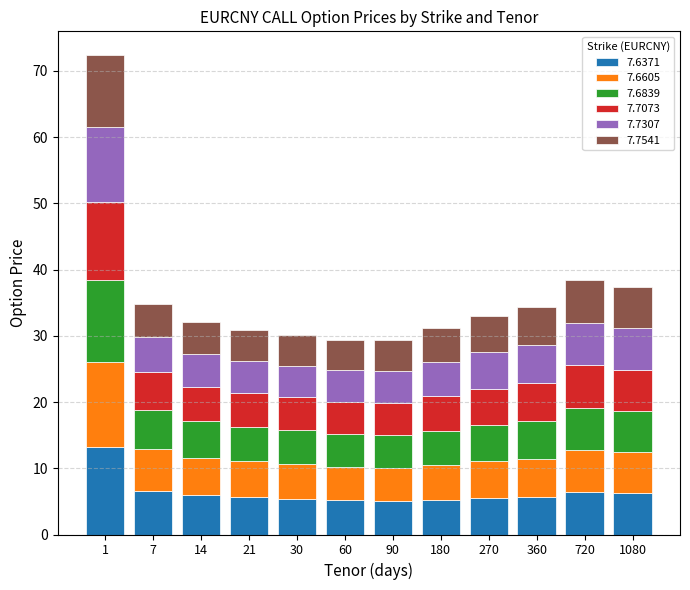

What is the maximum value for 7.6371?

13.3